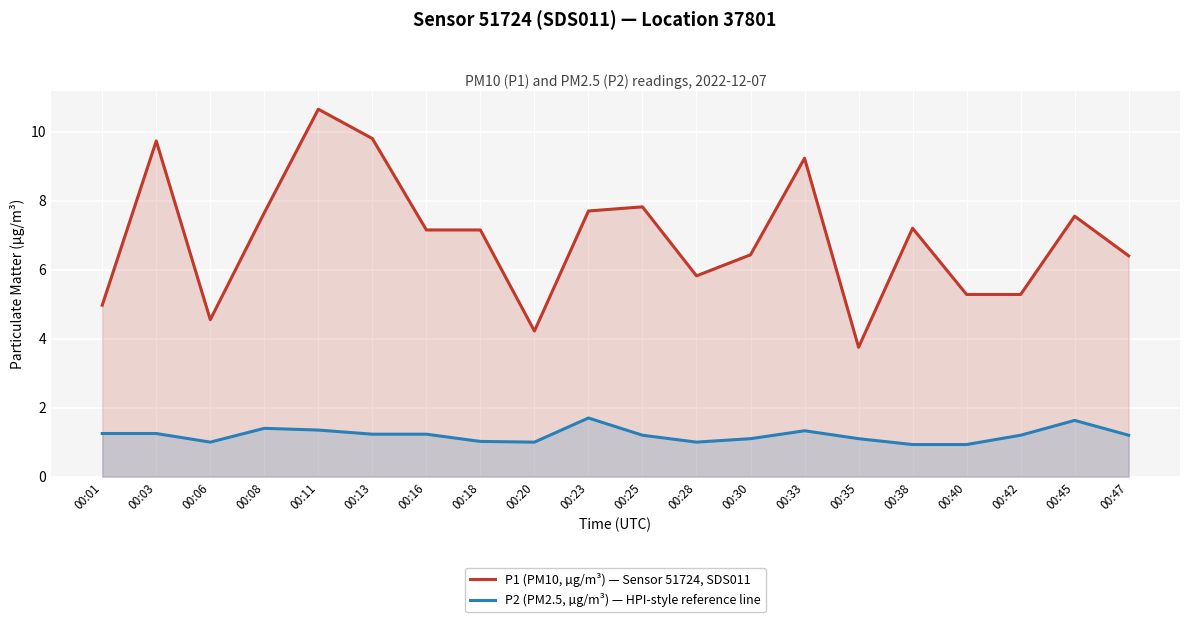

Which series has the largest total across all categories?

P1 (PM10, µg/m³) — Sensor 51724, SDS011